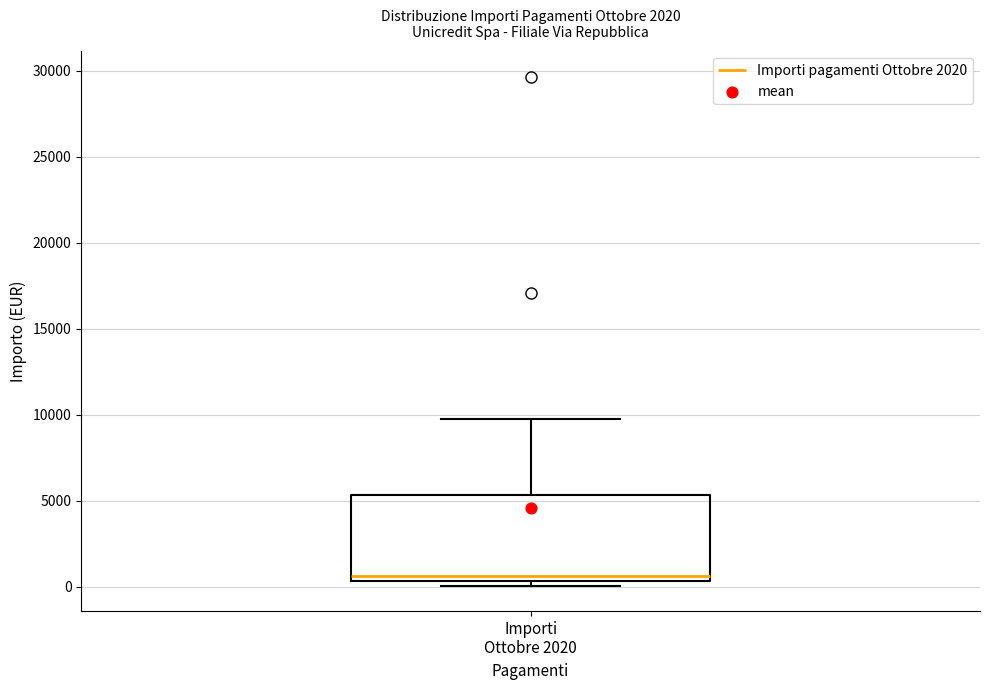

Transcribe this box plot: give where the median line is, the range the box spans, and where the two whiskers end, as read against the y-axis. The values are not printed on the chart, so give them approximately, as read against the axis.

median 500 (just above the box's lower edge), box 500 to 5500, whiskers 0 to 10000